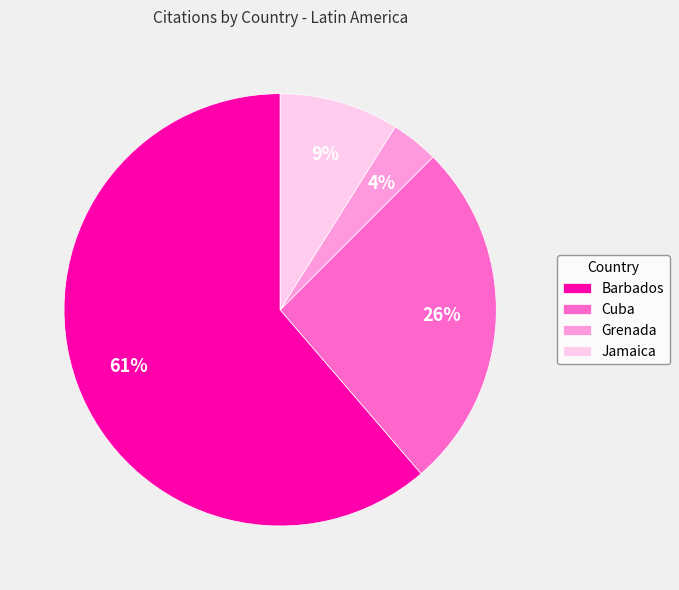

What is the ratio of the value at Grenada to the value at Jamaica?

0.4